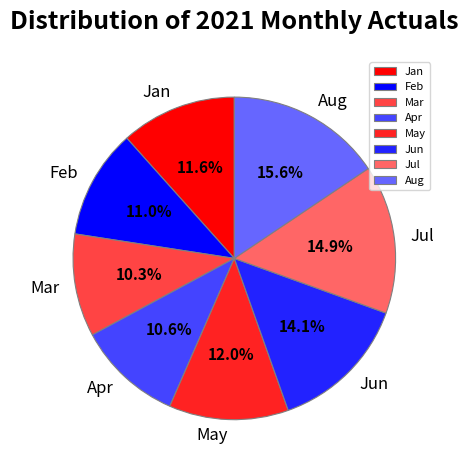

To the nearest percent, what portion does Jun represent?

14%